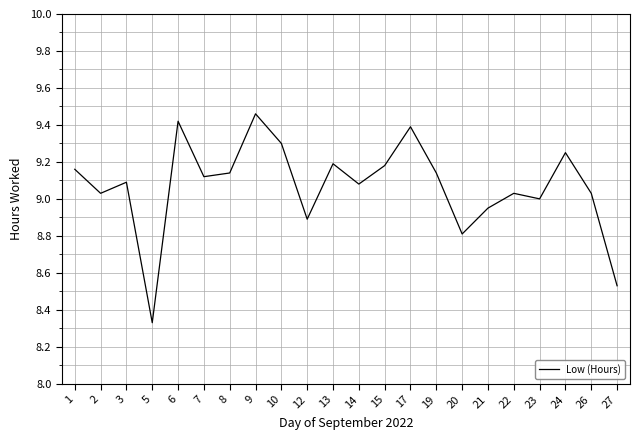

Where is the first local maximum?

3